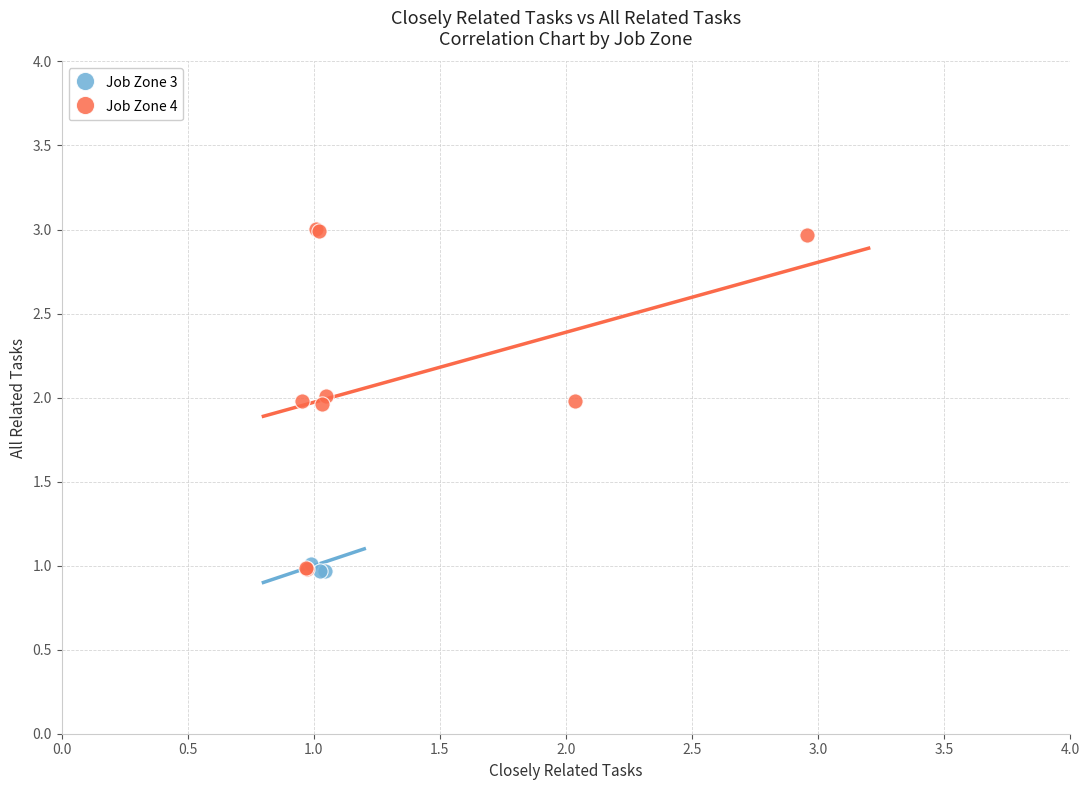

Which series reaches the maximum Y coordinate?

Job Zone 4